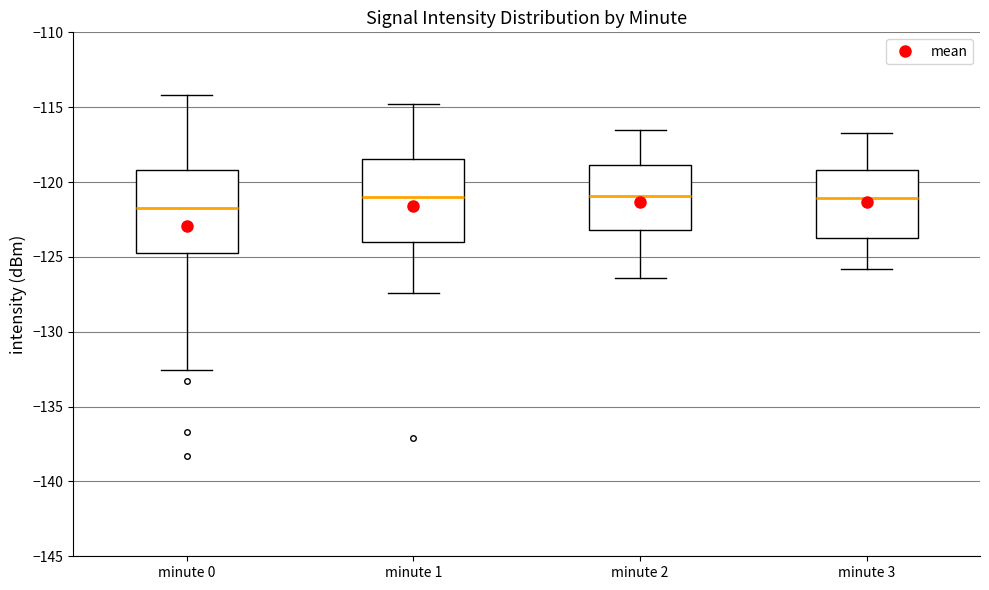

Reading left to right, transcribe this box plot: for each box, give where its median line is, the range the box spans, and where its two whiskers end, as read against the y-axis. The values are not printed on the chart, so give them approximately, as read against the axis.

minute 0: median -121.5, box -124.5 to -119.0, whiskers -132.5 to -114.0
minute 1: median -121.0, box -124.0 to -118.5, whiskers -127.5 to -115.0
minute 2: median -121.0, box -123.0 to -119.0, whiskers -126.5 to -116.5
minute 3: median -121.0, box -123.5 to -119.0, whiskers -126.0 to -116.5